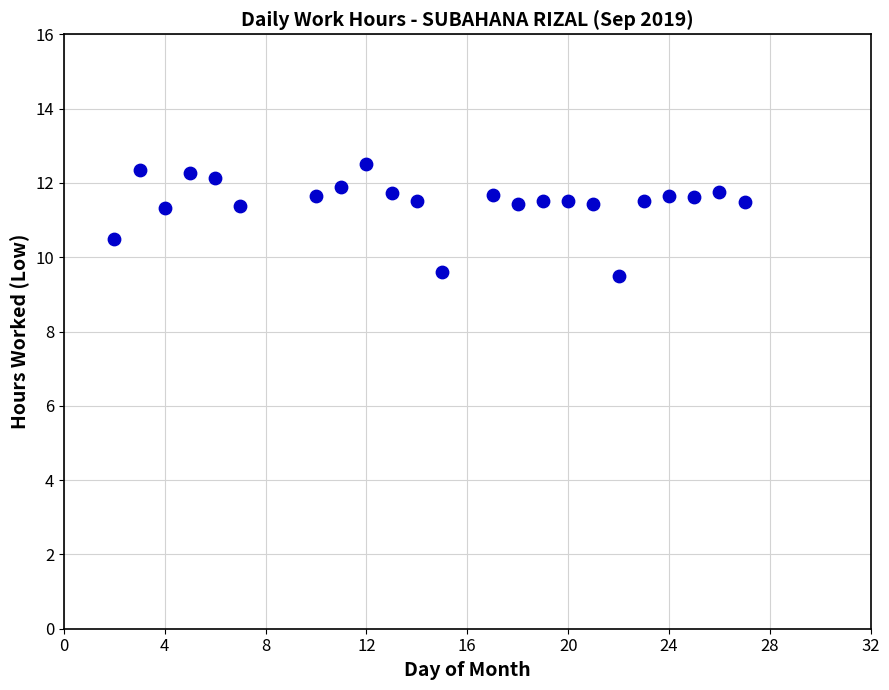

What is the range of Y values (max minus min)?

3.0